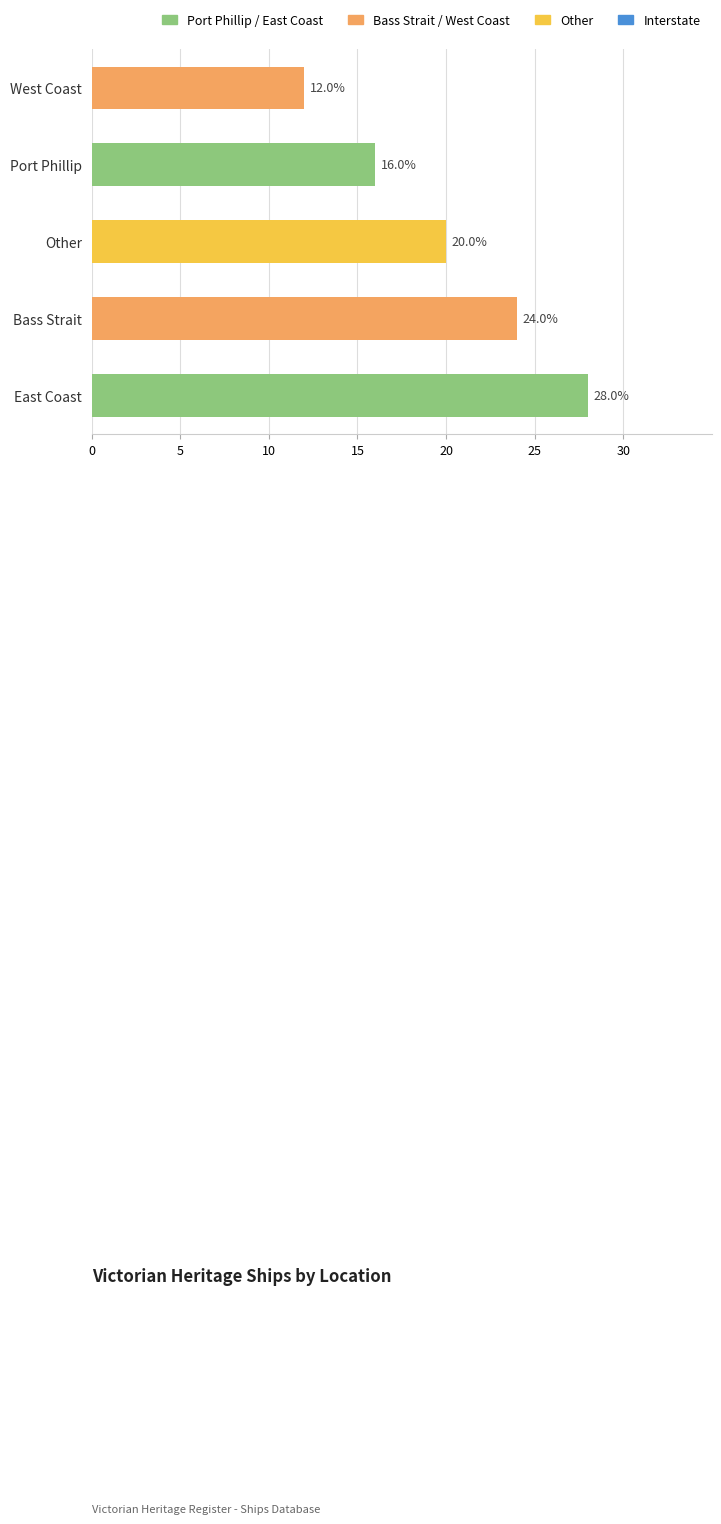

List the labels in order of value, smallest first.

West Coast, Port Phillip, Other, Bass Strait, East Coast